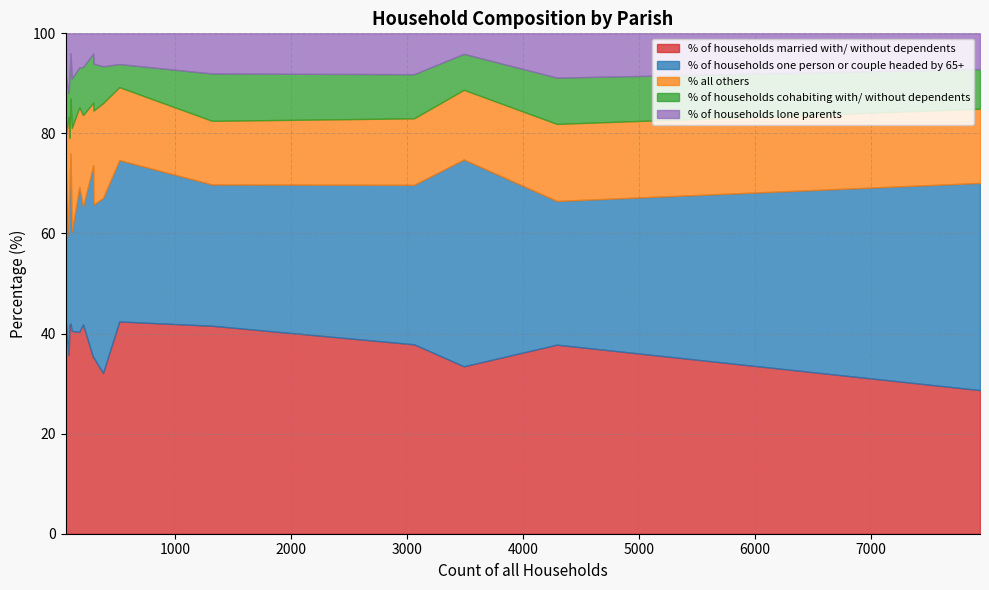

What is the label of the 3rd point from the left?

Chalbury